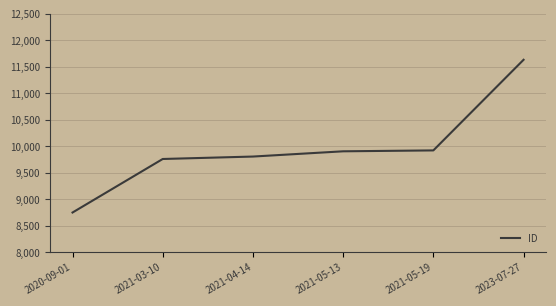

How many lines are shown in the chart?

1